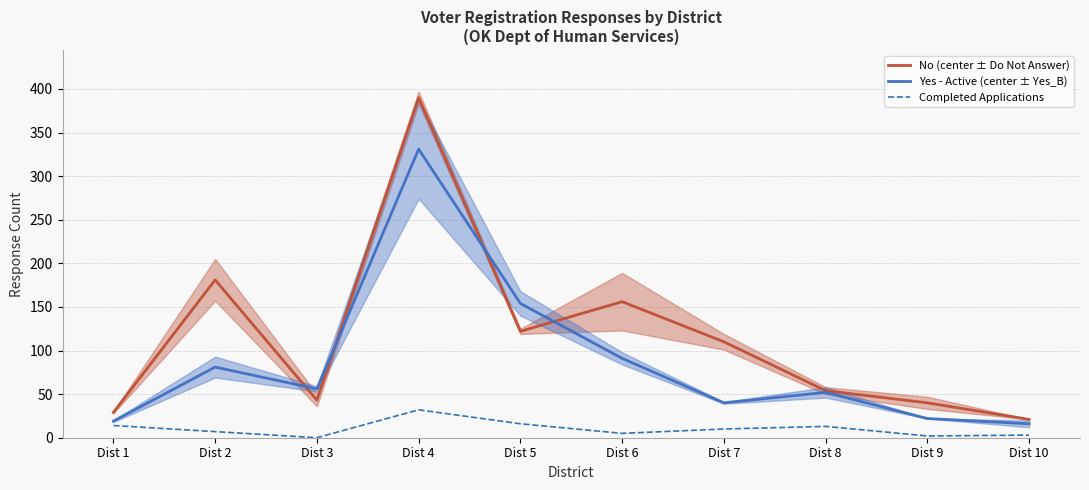

What value does the No (center ± Do Not Answer) series have at Dist 7, to the nearest 10?

110